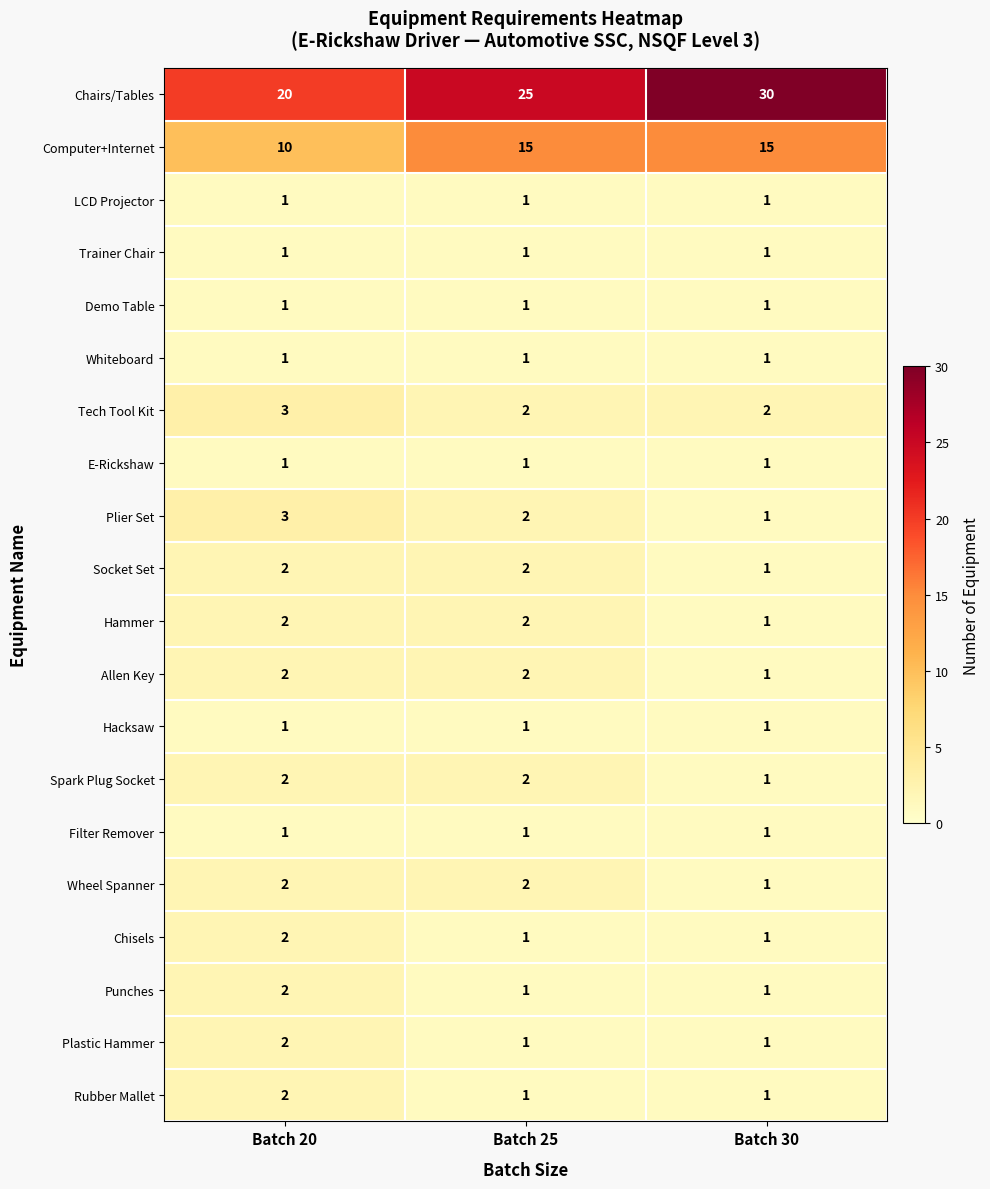

Which label corresponds to the largest value in the chart?

Batch 30